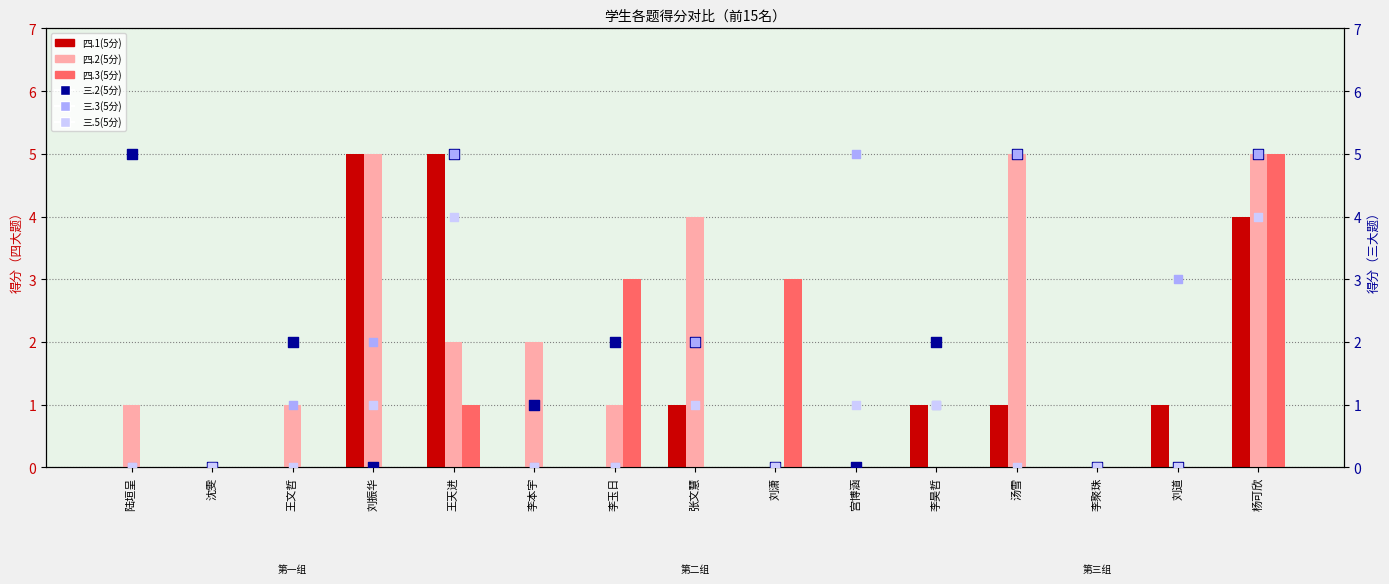

At which category is the sum across all series the highest?

杨可欣